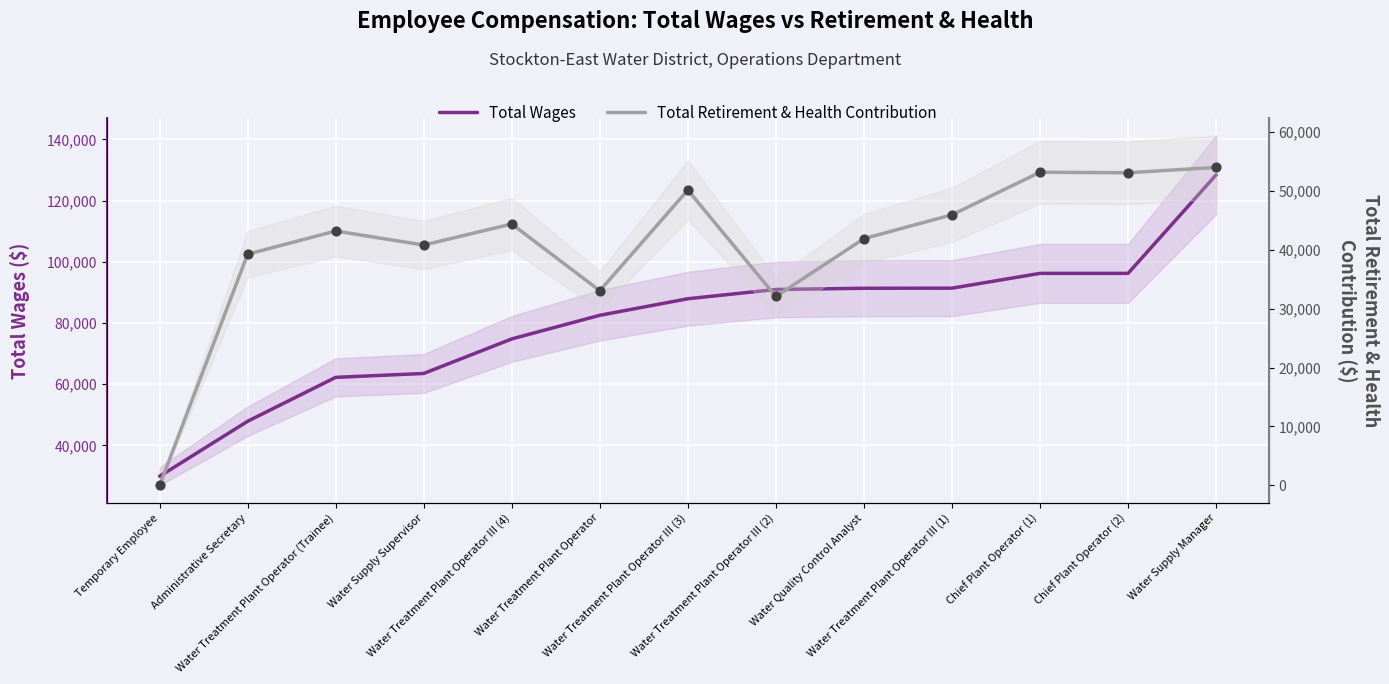

At which category is the sum across all series the highest?

Water Supply Manager